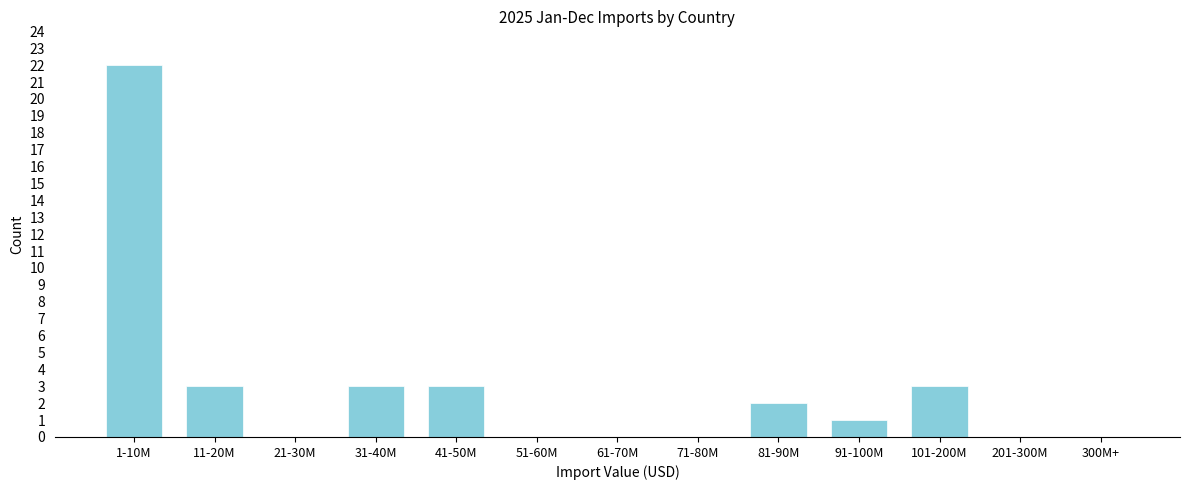

Reading right to left, transcribe all the data shown in this chart.

300M+=0	201-300M=0	101-200M=3	91-100M=1	81-90M=2	71-80M=0	61-70M=0	51-60M=0	41-50M=3	31-40M=3	21-30M=0	11-20M=3	1-10M=22